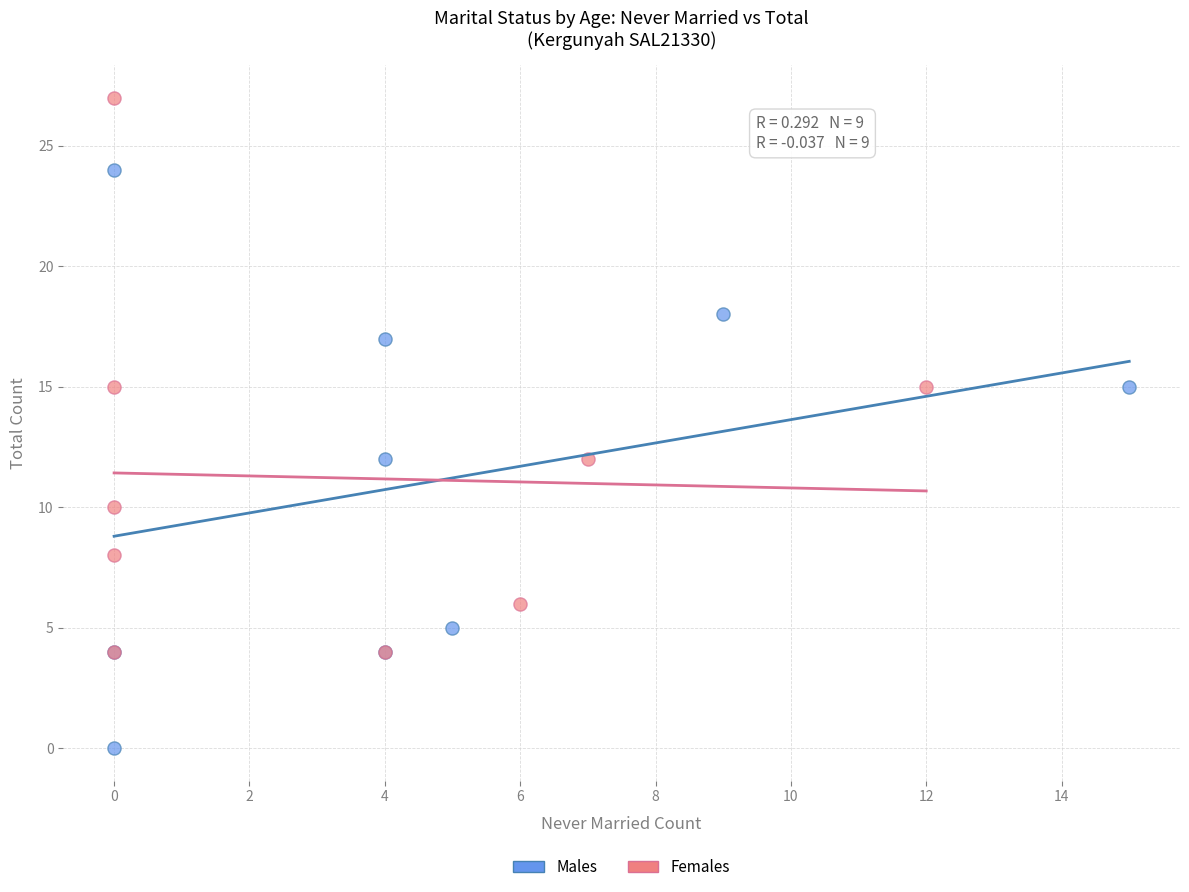

Which series reaches the minimum Y coordinate?

Males